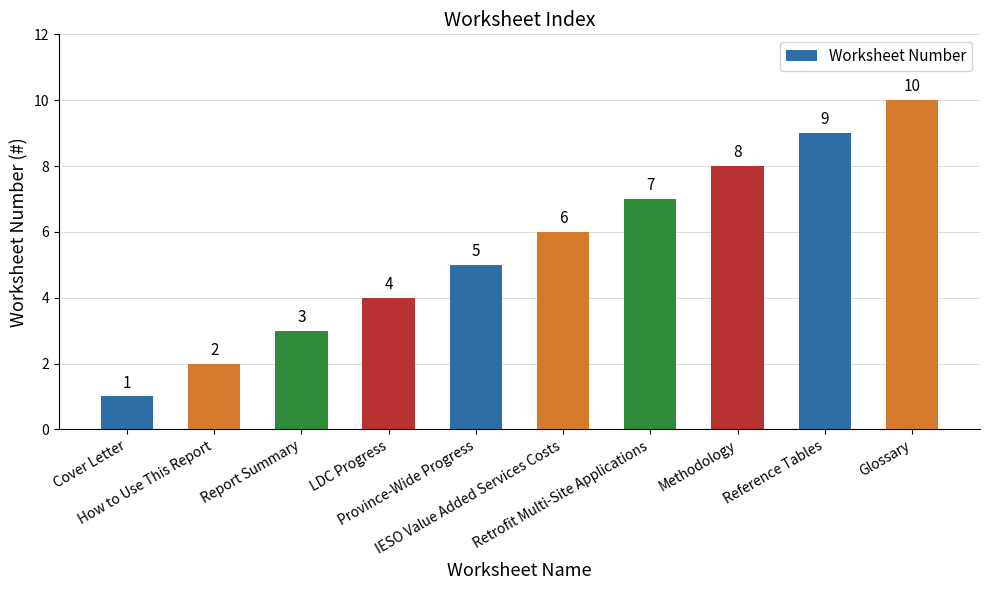

What position from the left is Province-Wide Progress?

5